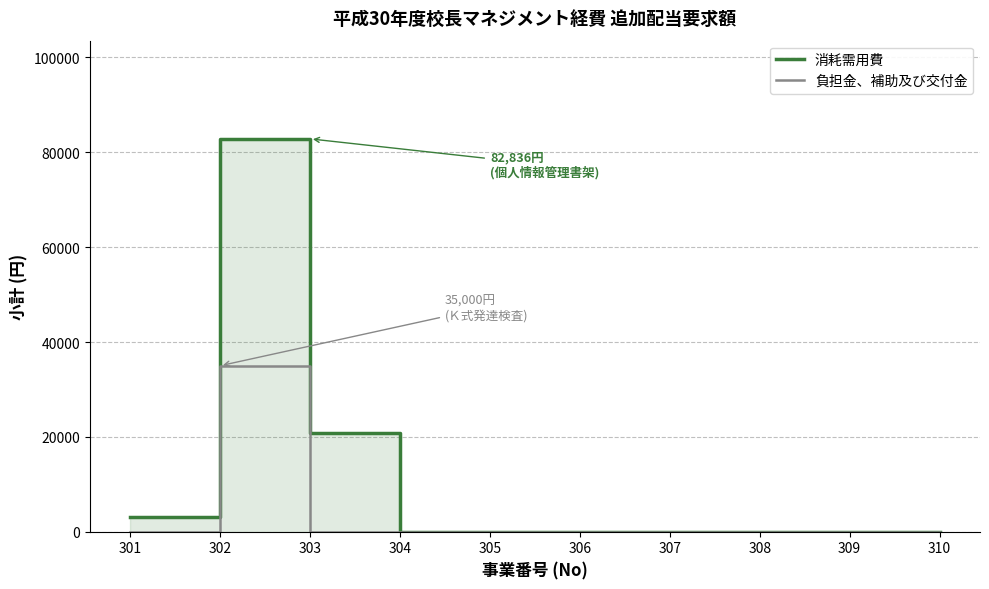

True or false: 消耗需用費 has a value of 4811 at 301.

False